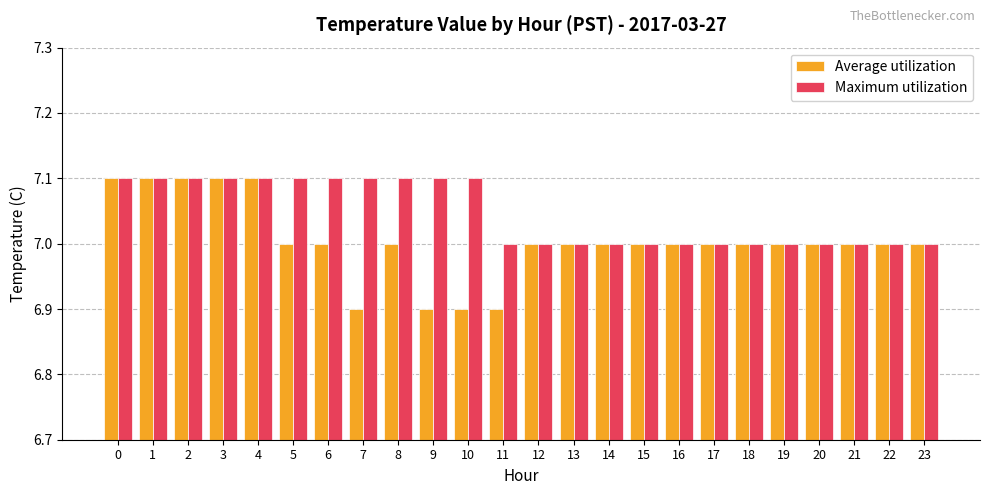

Reading left to right, what are all the values shown in this chart?

Average utilization: 7.1	7.1	7.1	7.1	7.1	7.0	7.0	6.9	7.0	6.9	6.9	6.9	7.0	7.0	7.0	7.0	7.0	7.0	7.0	7.0	7.0	7.0	7.0	7.0
Maximum utilization: 7.1	7.1	7.1	7.1	7.1	7.1	7.1	7.1	7.1	7.1	7.1	7.0	7.0	7.0	7.0	7.0	7.0	7.0	7.0	7.0	7.0	7.0	7.0	7.0